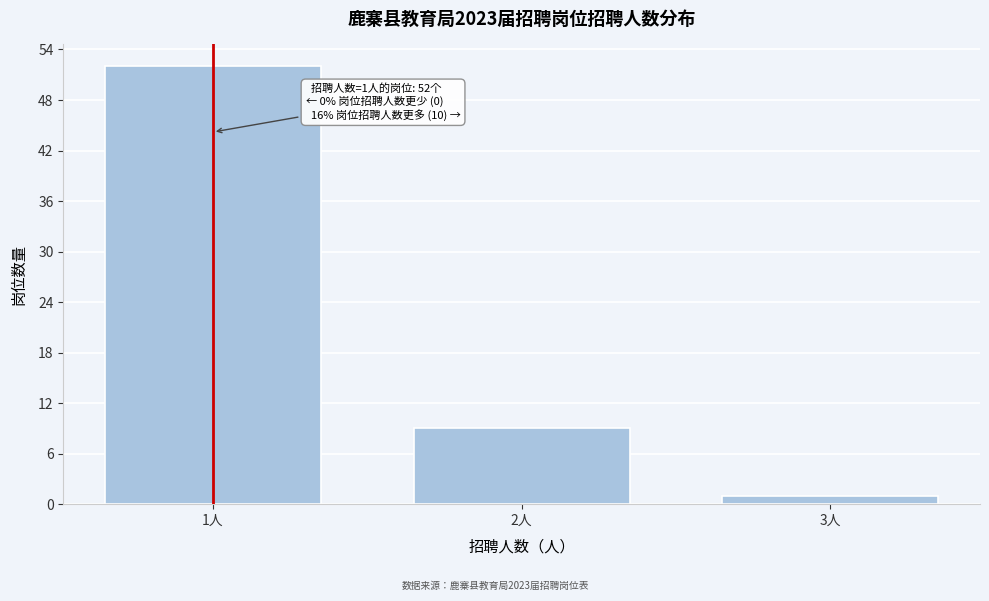

Reading right to left, transcribe all the data shown in this chart.

3人=1	2人=9	1人=52